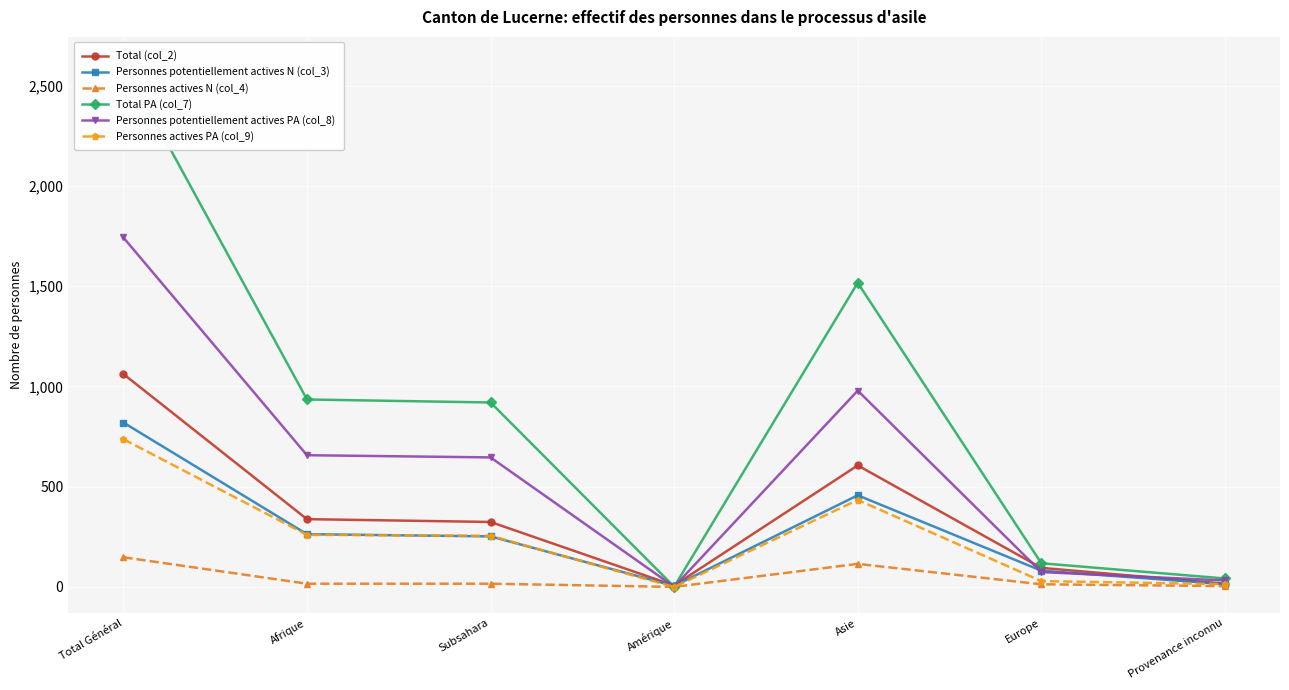

Between Total Général and Europe, which is larger?

Total Général